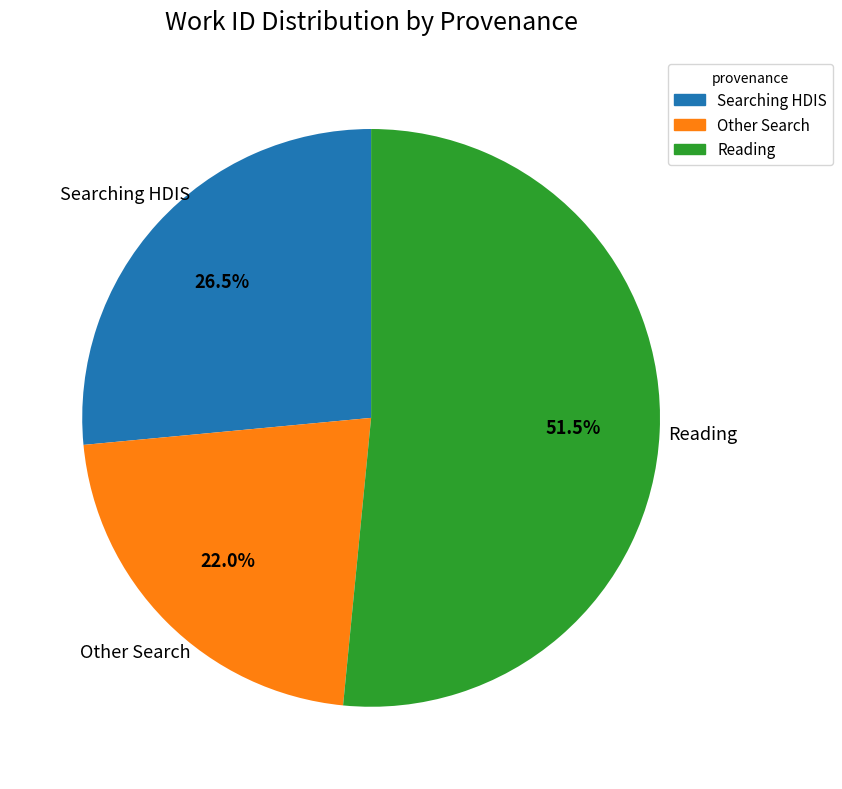

To the nearest percent, what is the average slice percentage?

33%